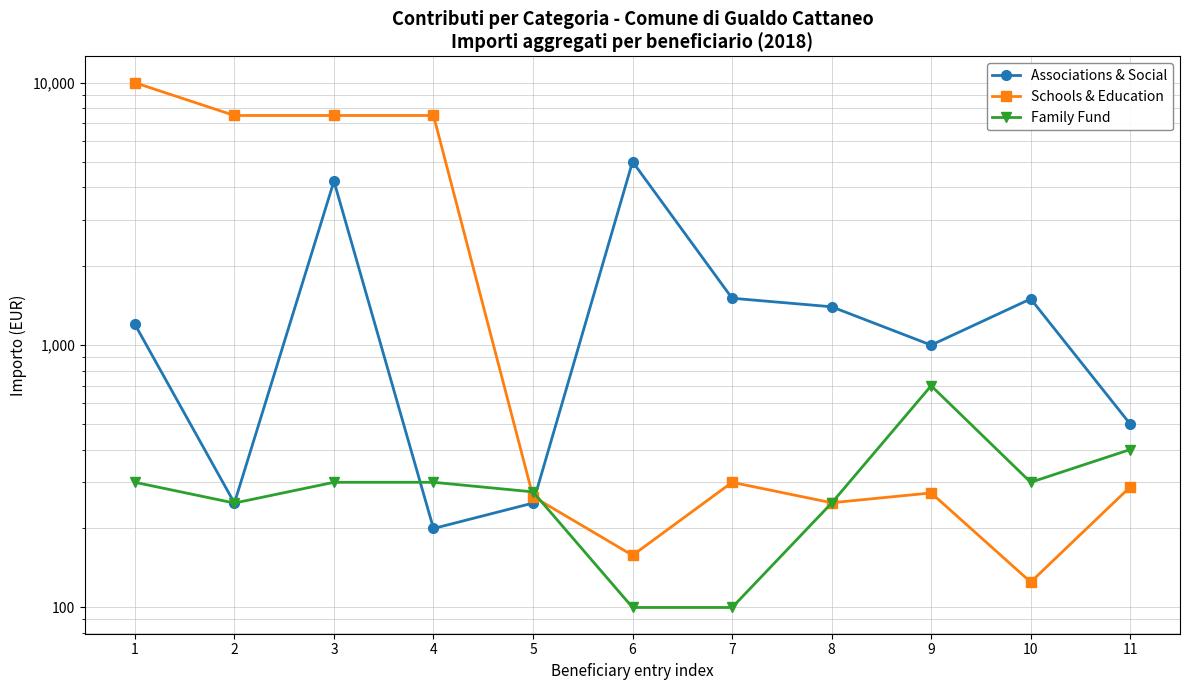

What is the sum of the Associations & Social values at 11 and 8?

1900.0